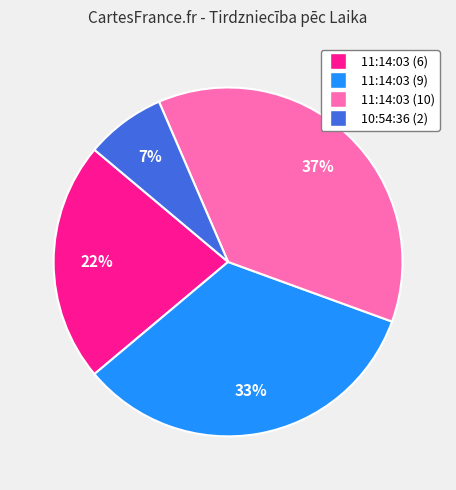

Which has a higher value, 11:14:03 (10) or 10:54:36 (2)?

11:14:03 (10)